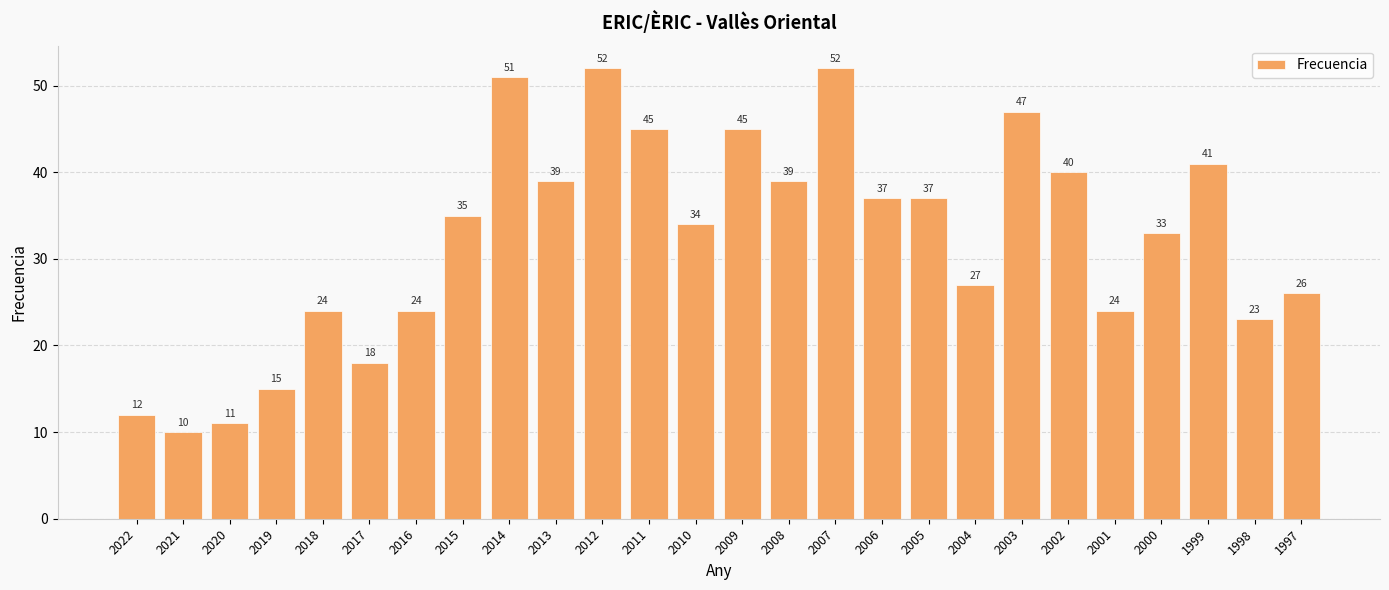

What is the change in value from 2019 to 2002?

+25